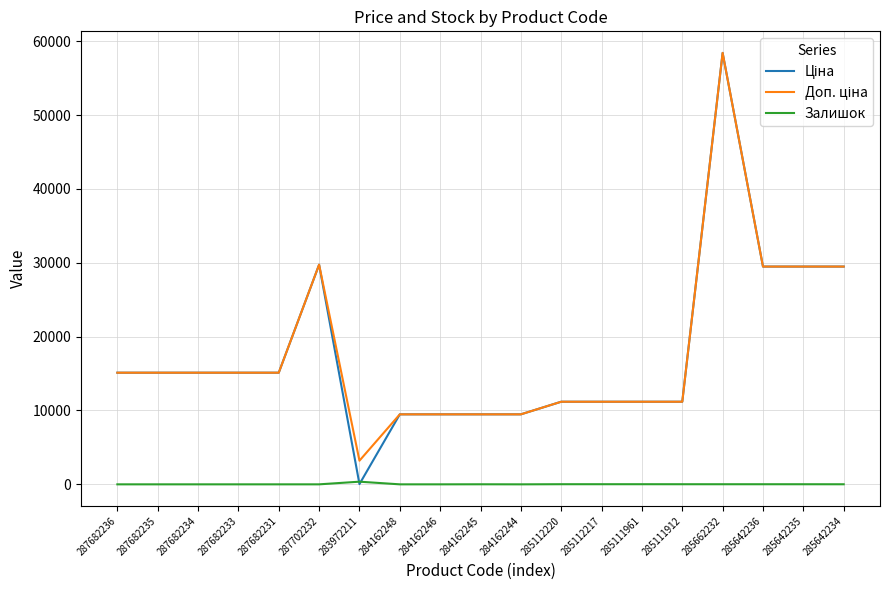

What position from the right is 285662232?

4